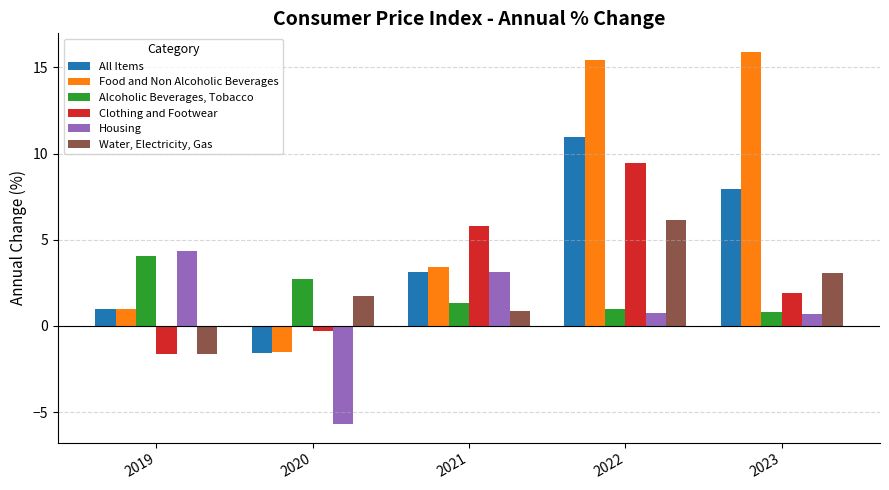

True or false: Water, Electricity, Gas has a value of 3.1 at 2020.

False